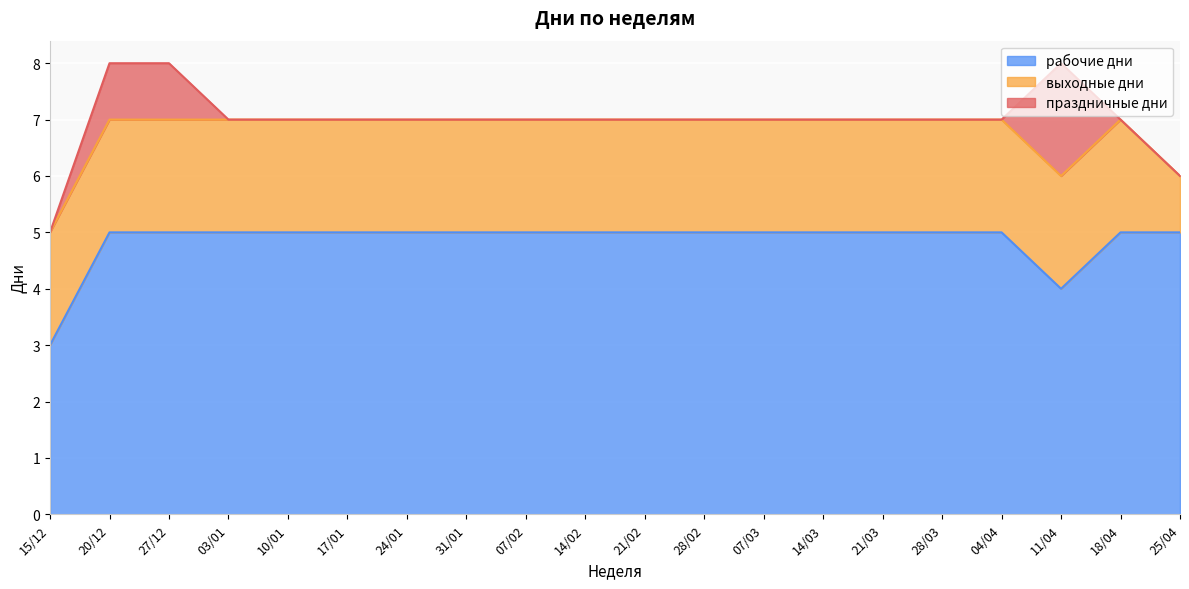

Reading left to right, list all the values displayed in this chart.

рабочие дни: 3	5	5	5	5	5	5	5	5	5	5	5	5	5	5	5	5	4	5	5
выходные дни: 2	2	2	2	2	2	2	2	2	2	2	2	2	2	2	2	2	2	2	1
праздничные дни: 0	1	1	0	0	0	0	0	0	0	0	0	0	0	0	0	0	2	0	0